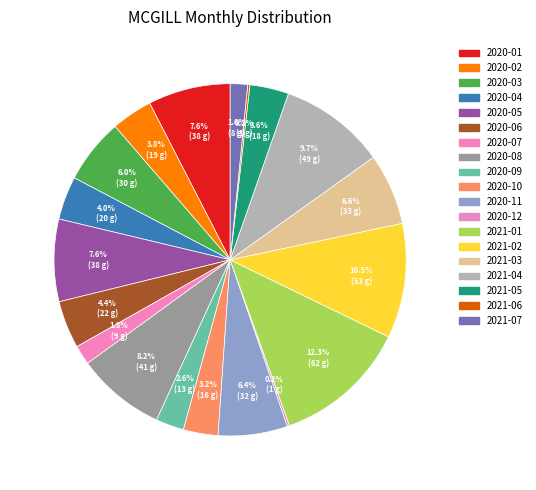

Approximately how many times larger is the value at 2020-06 compared to 2020-09?

1.7